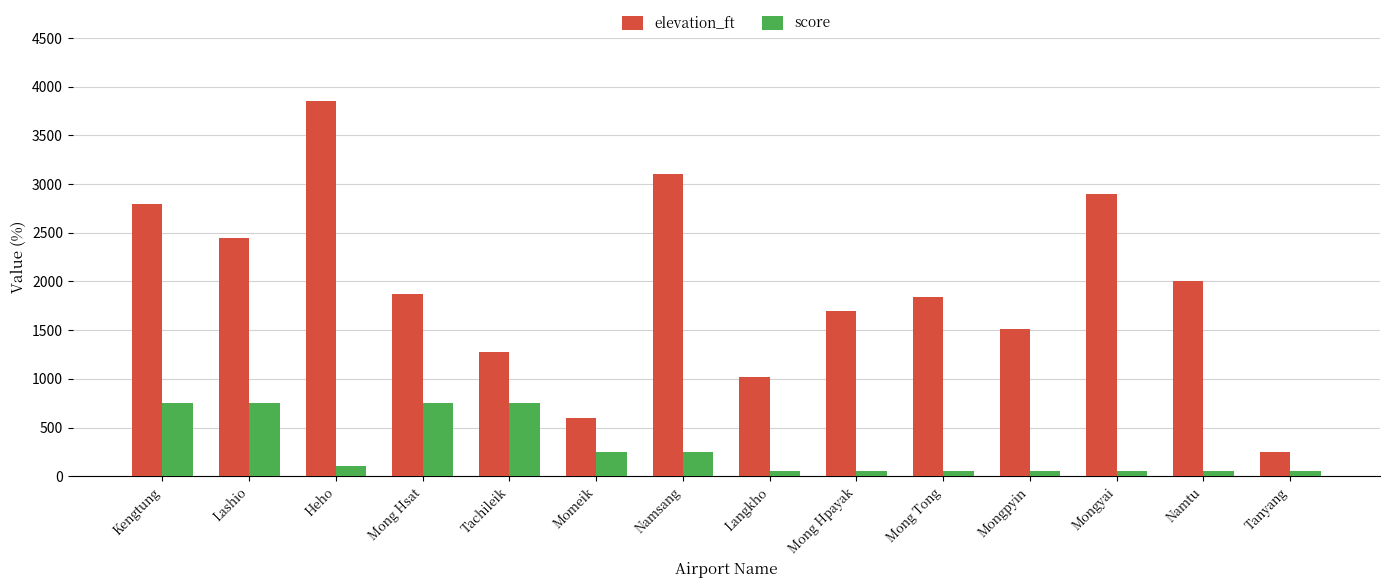

What is the label of the 5th bar from the right?

Mong Tong